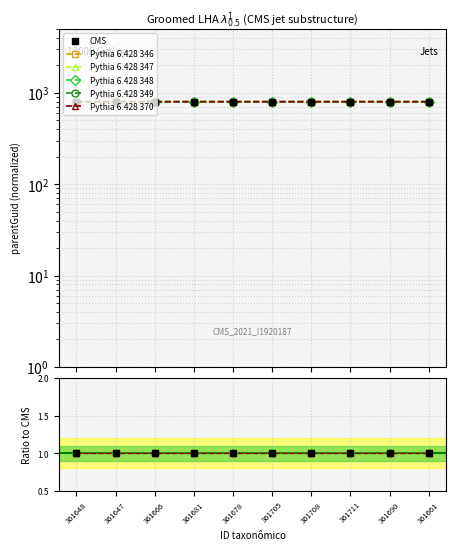

How many categories are shown in the chart?

10